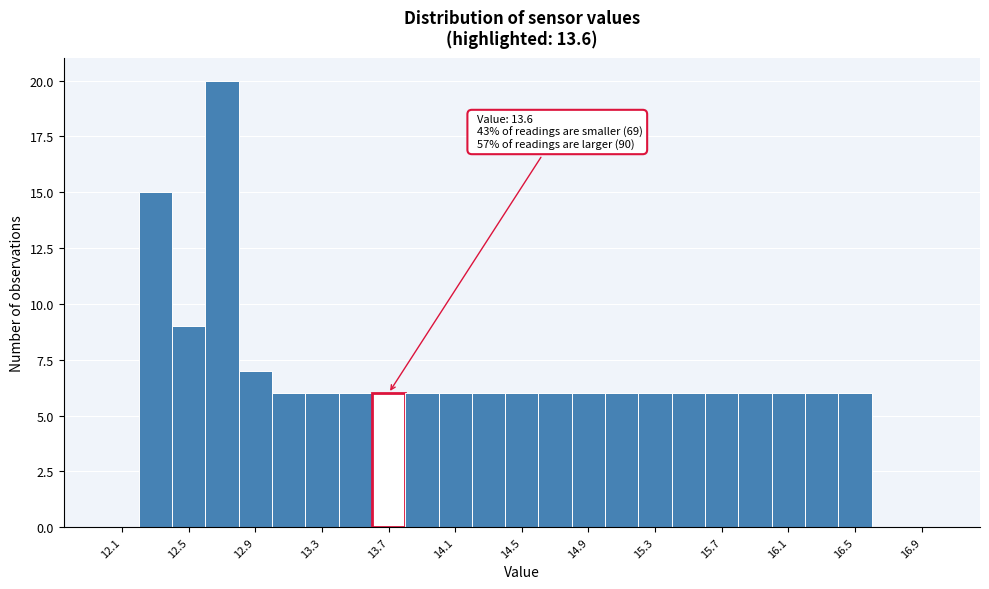

Which range on the x-axis has the tallest bar?

12.6 to 12.8